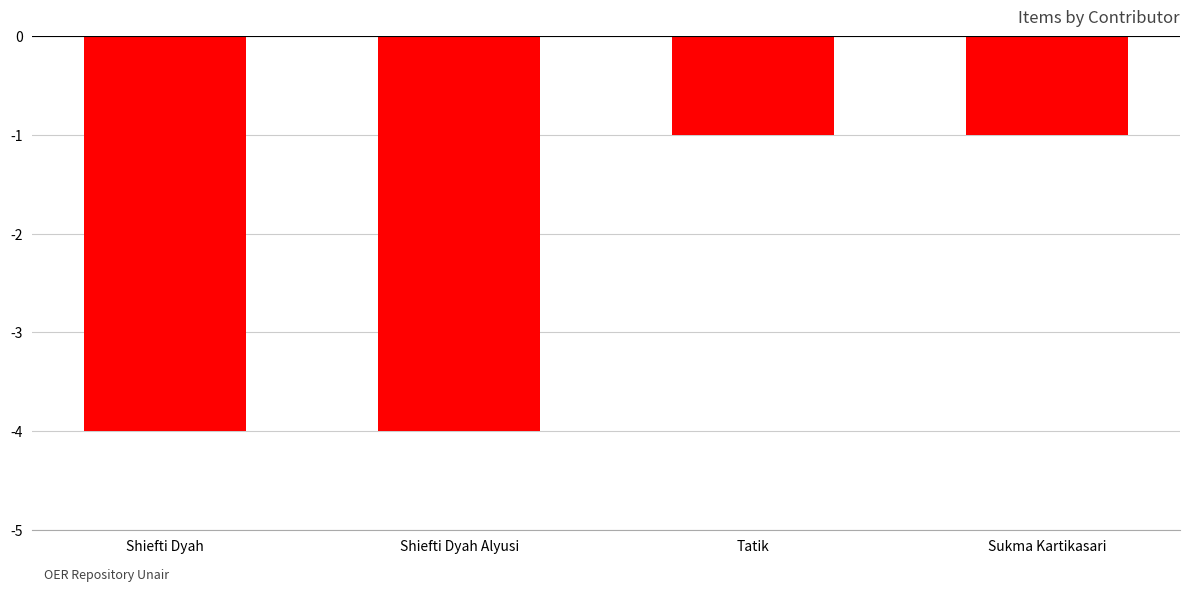

The value at Sukma Kartikasari is -1. True or false?

True